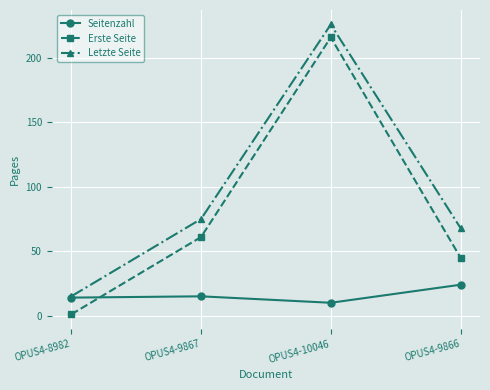

How many distinct data groups are displayed?

3